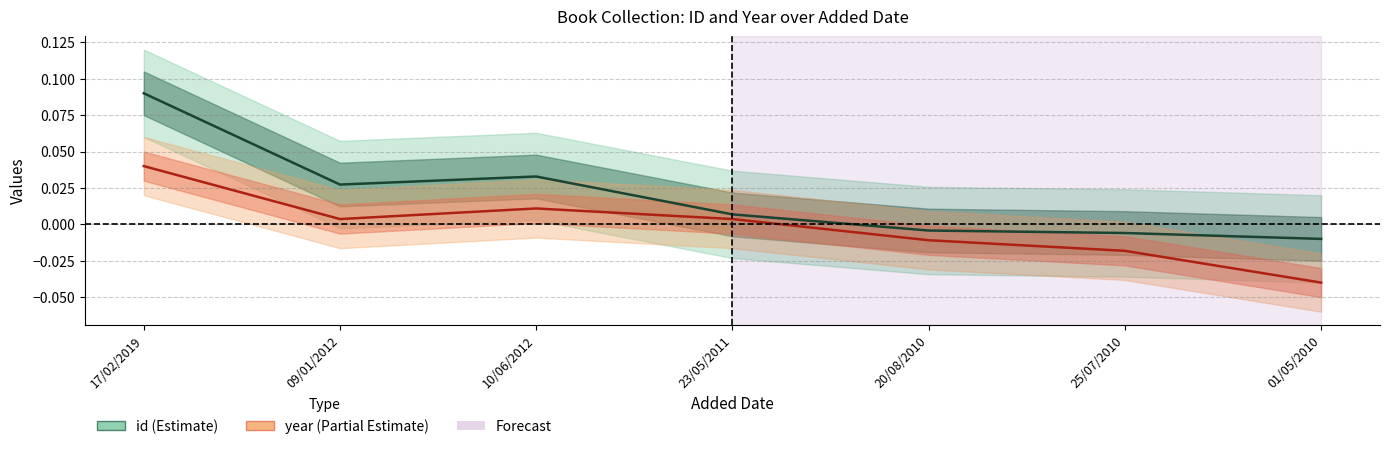

True or false: id (Estimate) and year (Estimate partial) intersect in this chart.

False